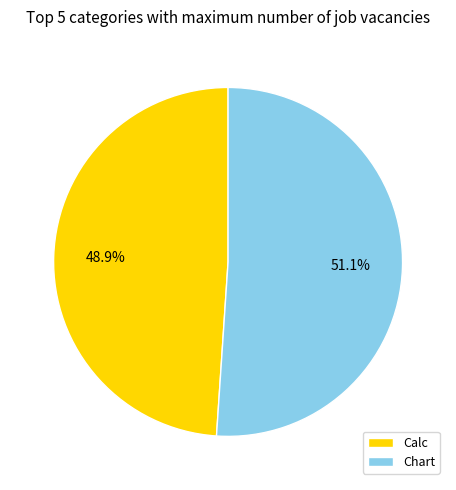

To the nearest percent, what is the combined percentage of Calc and Chart?

100%